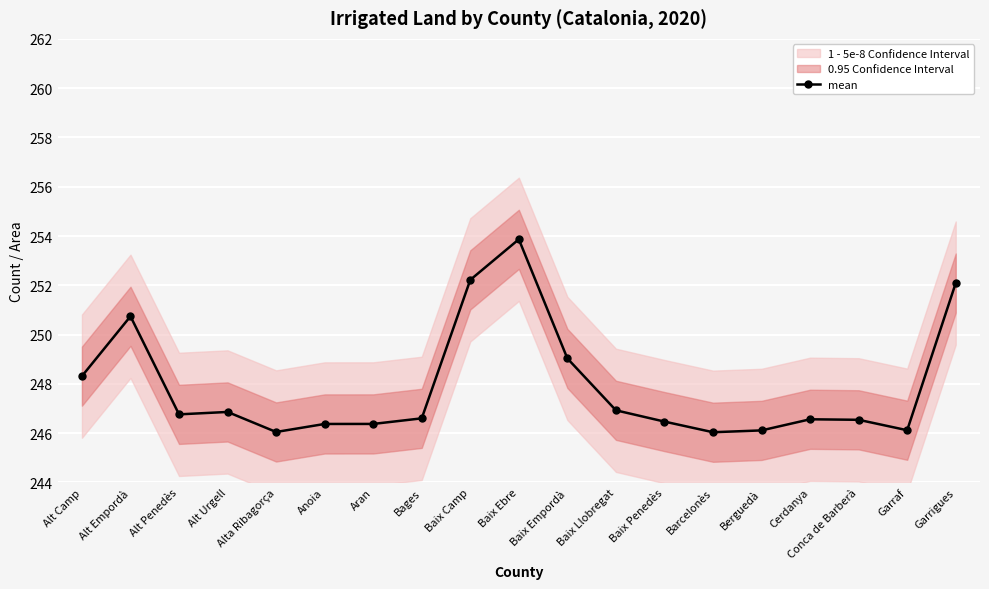

How many interior local peaks (higher than both neighbors) does the data have?

4